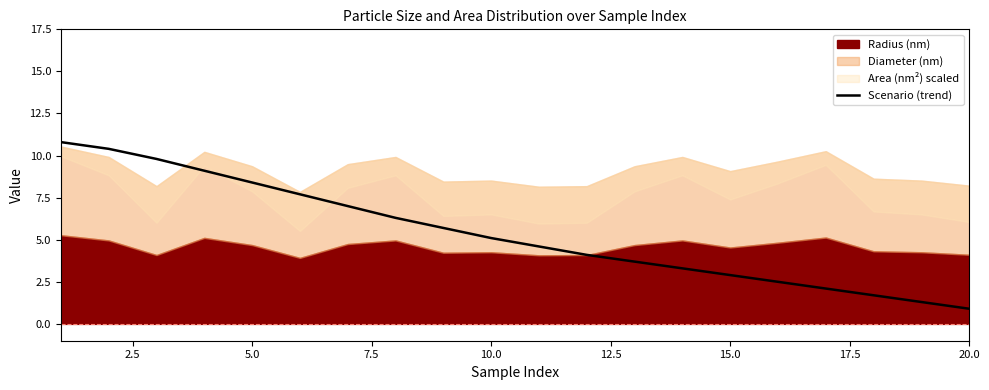

The Scenario (trend) series shows 2.9 at 15.0. True or false?

True